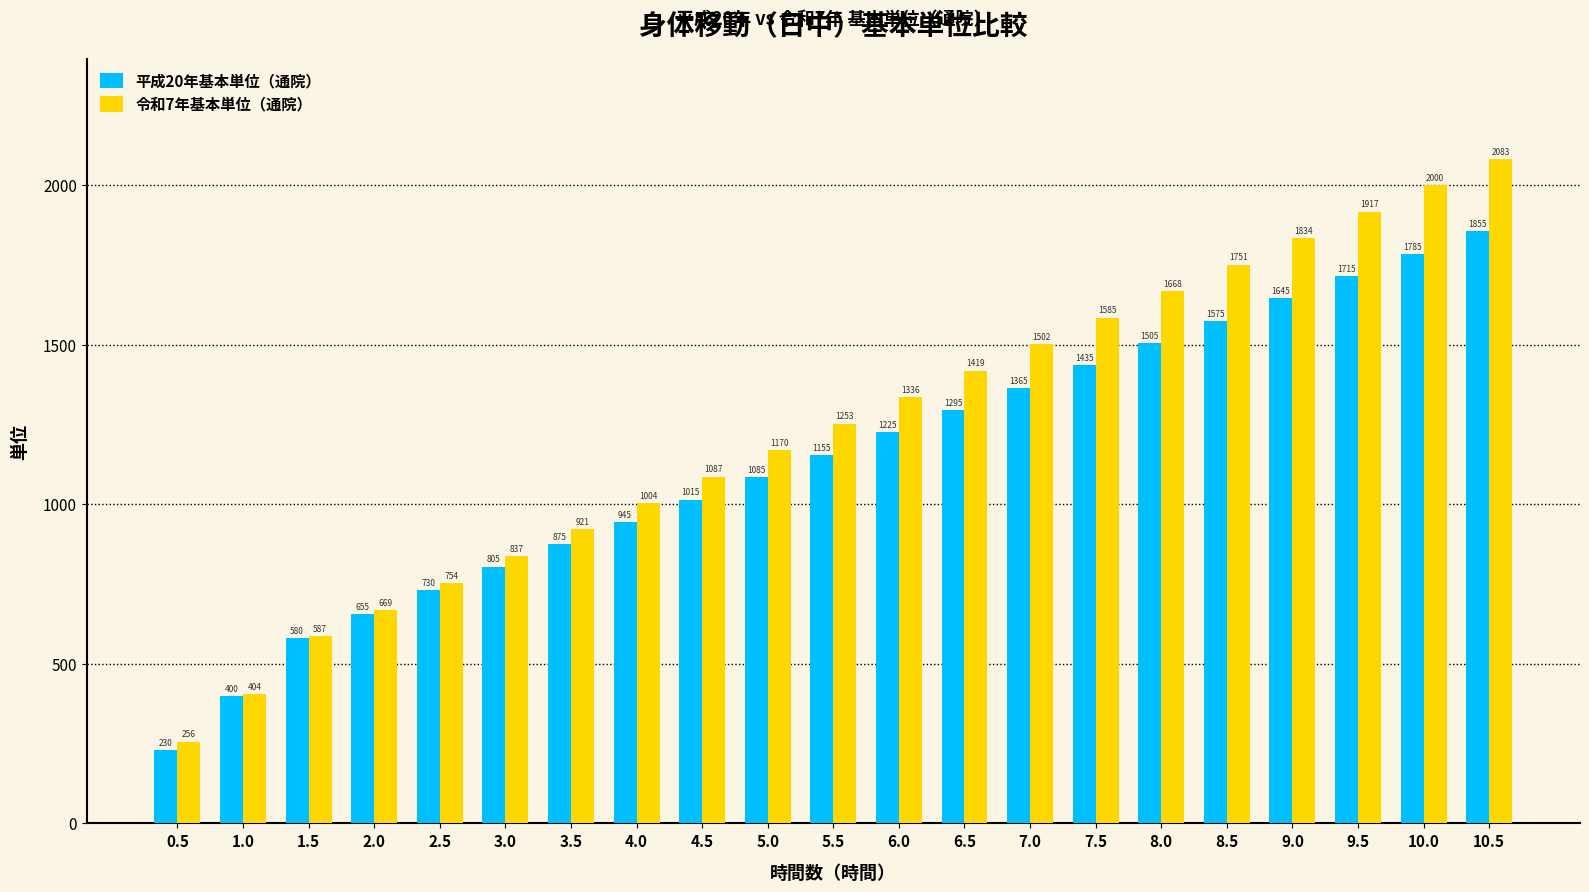

What is the total value across all series at 9.5?

3632